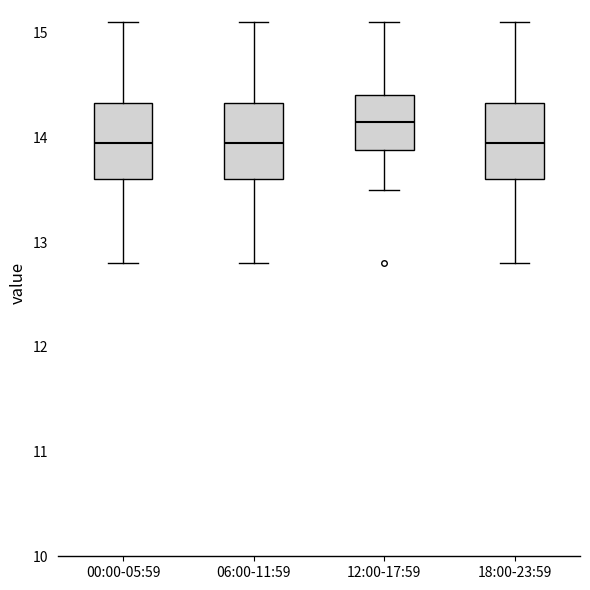

Which box has the highest median line?

12:00-17:59